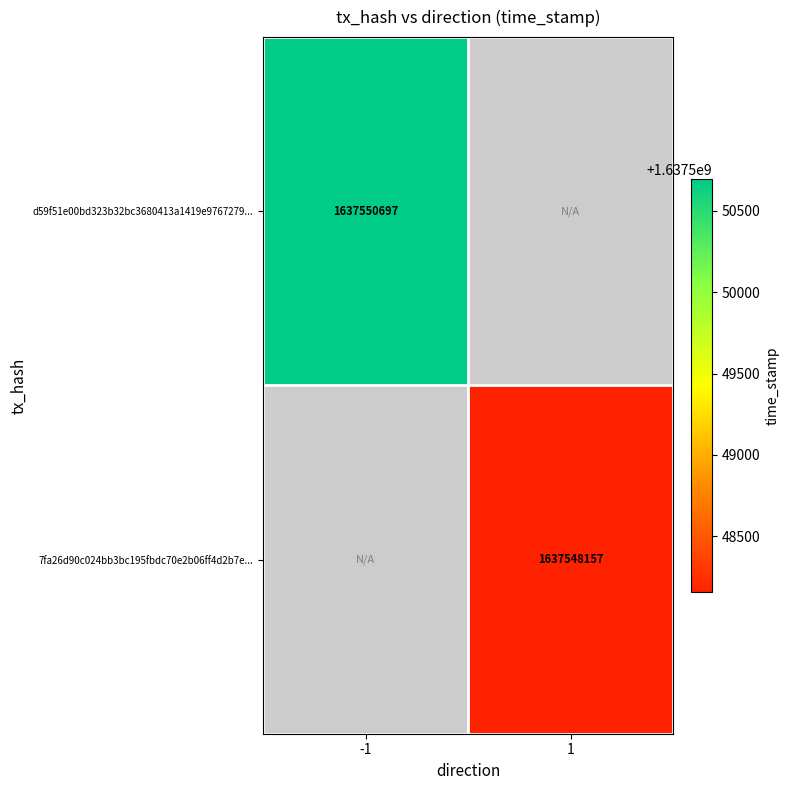

Which has a higher value, 1 or -1?

-1